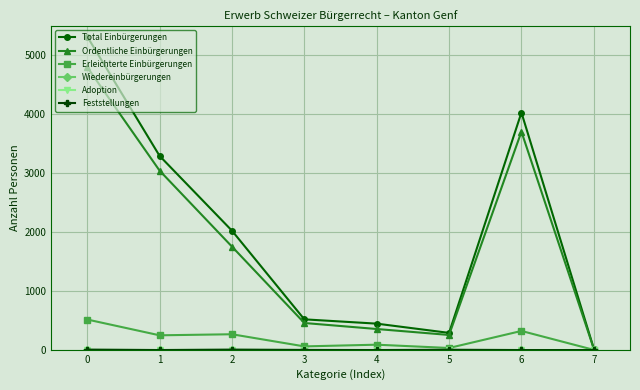

Which series has the largest range (max minus min)?

Total Einbürgerungen